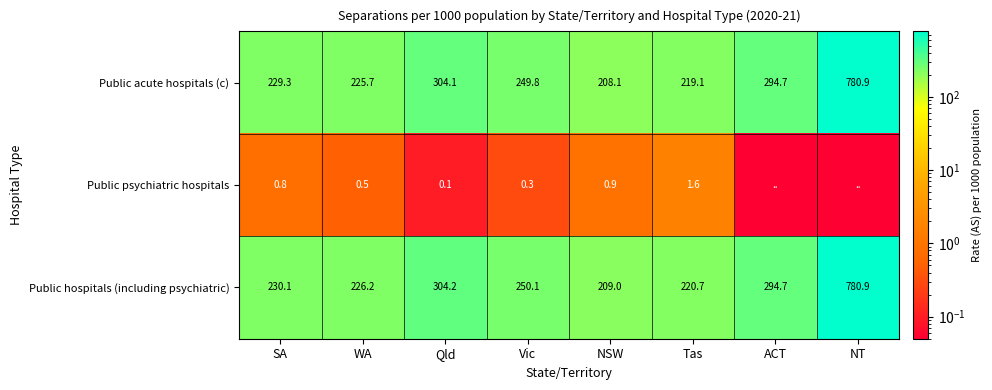

Is the value of Public acute hospitals (c) at SA greater than the value of Public hospitals (including psychiatric) at Qld?

No